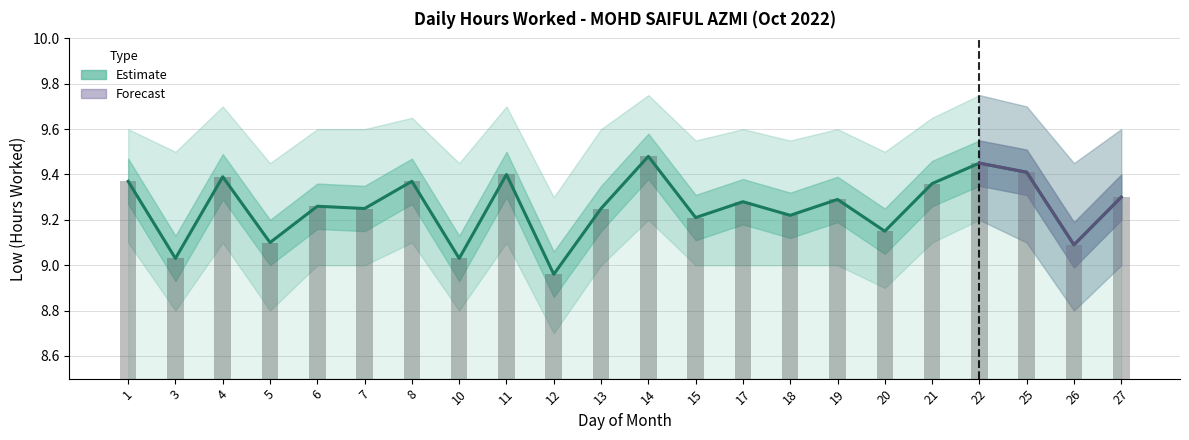

Does the chart contain stacked bars?

No